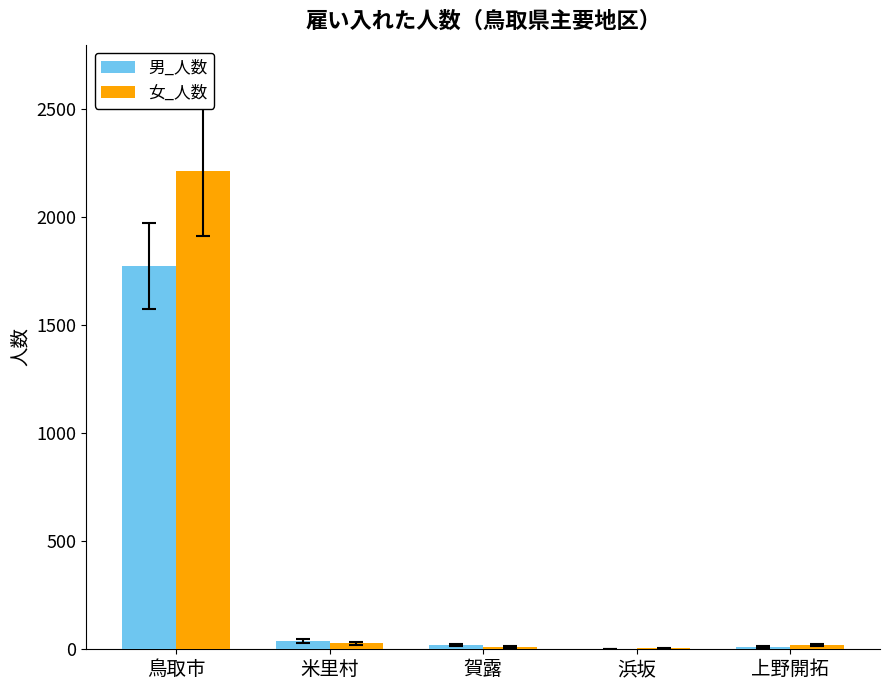

Are the bars grouped side by side (vs. stacked)?

Yes